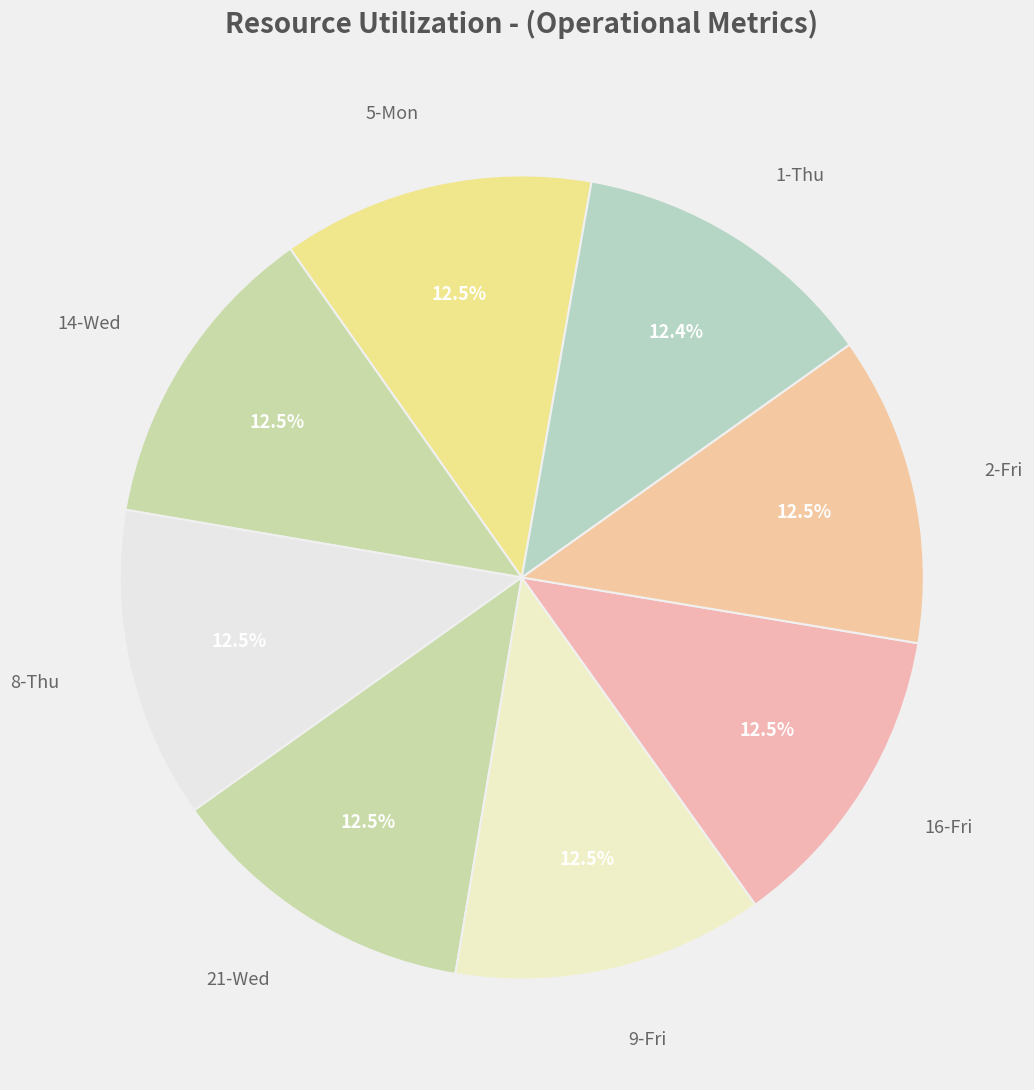

What percentage do 1-Thu and 8-Thu together represent?

24.9%